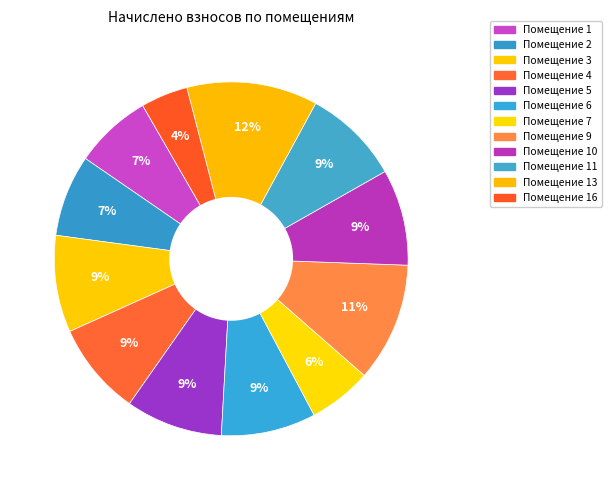

Count the number of slices in the pie.

12